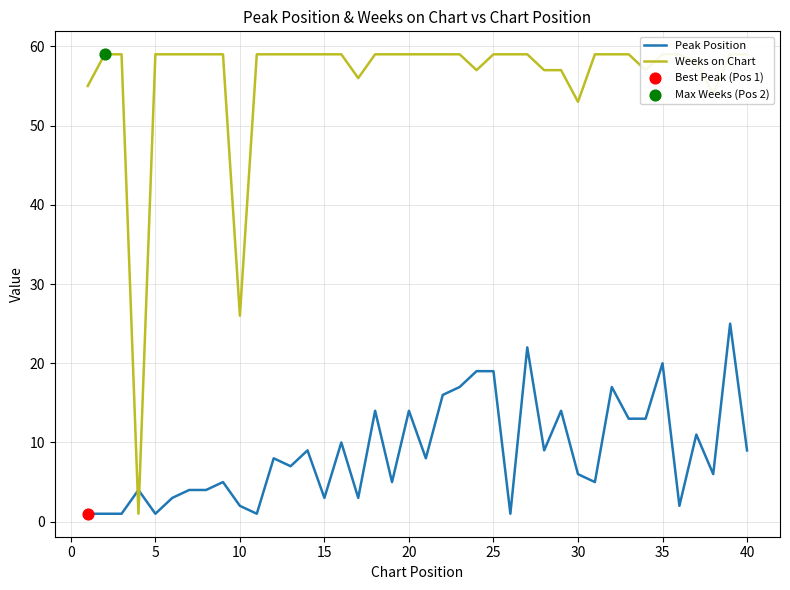

At how many categories does at least one series exceed 39?

38